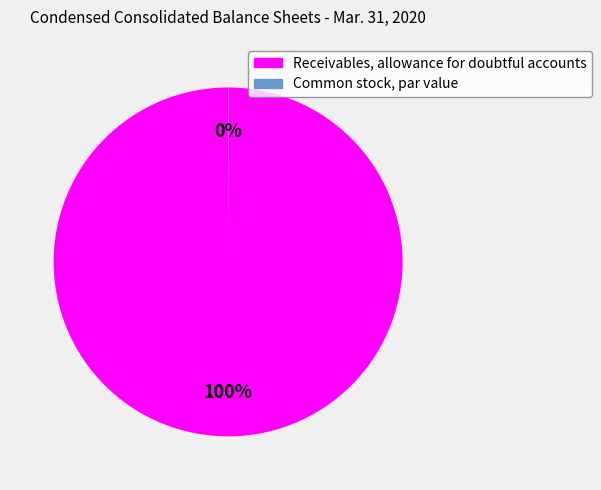

Which slice represents more than half of the pie?

Receivables, allowance for doubtful accounts